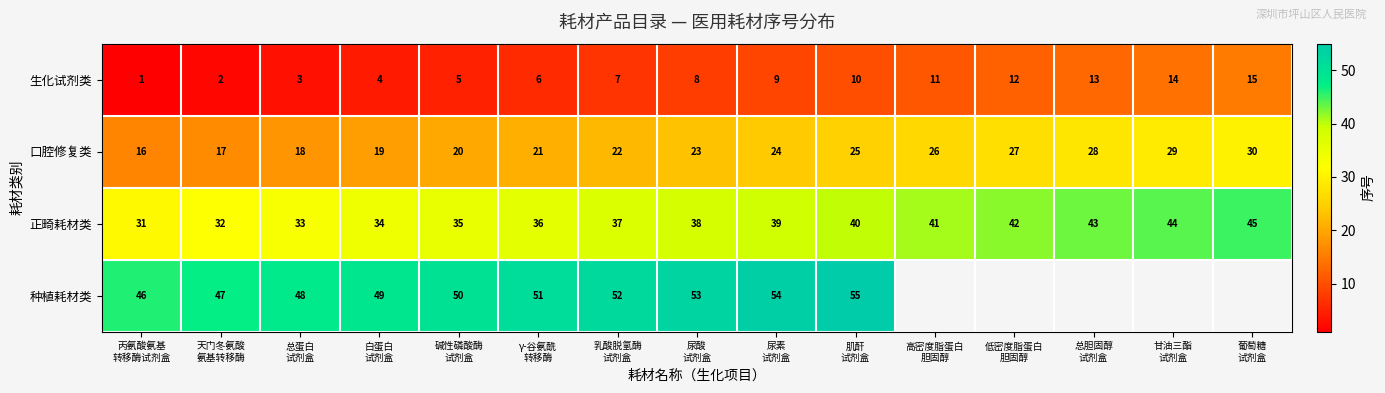

What is the maximum value for 口腔修复类?

30